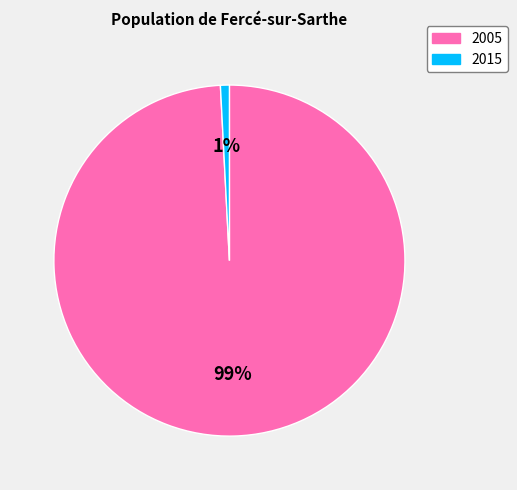

Rank the categories by value from lowest to highest.

2015, 2005